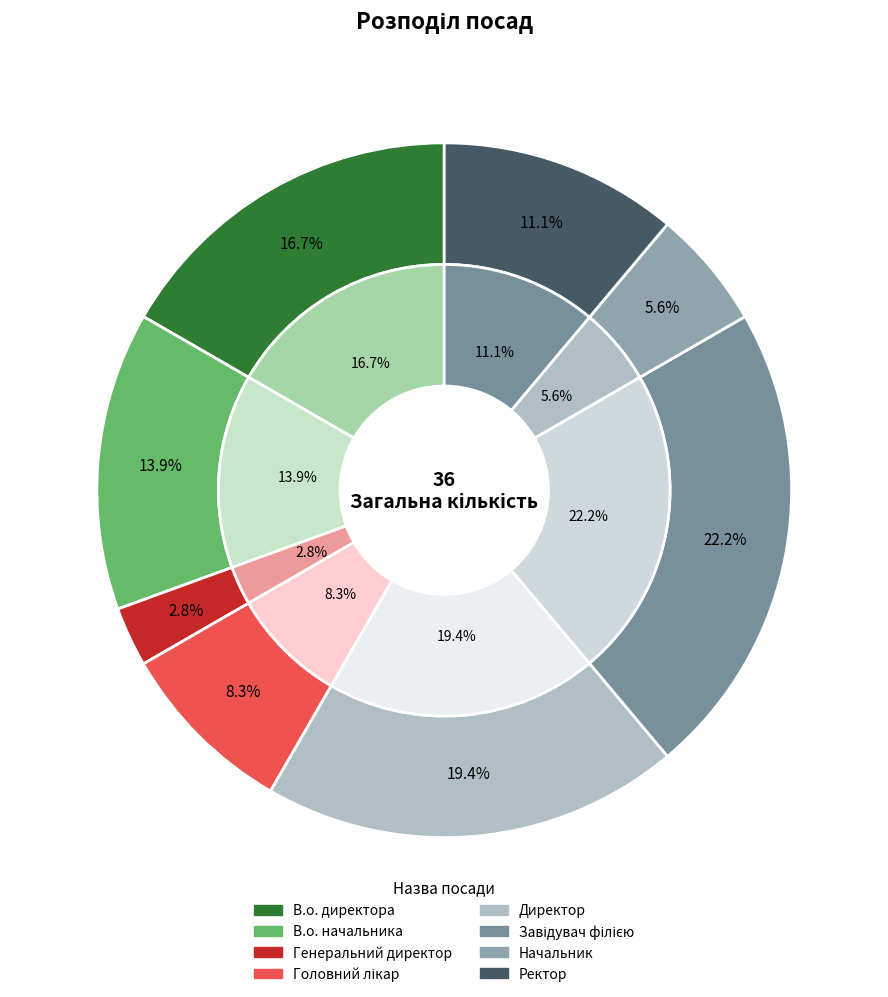

To the nearest percent, what is the combined percentage of Завідувач філією and Начальник?

28%